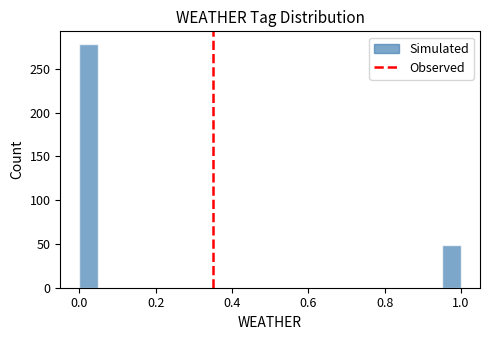

Around what value on the x-axis is the tallest bar? Give the approximate position of its centre, as read against the axis.

0.02